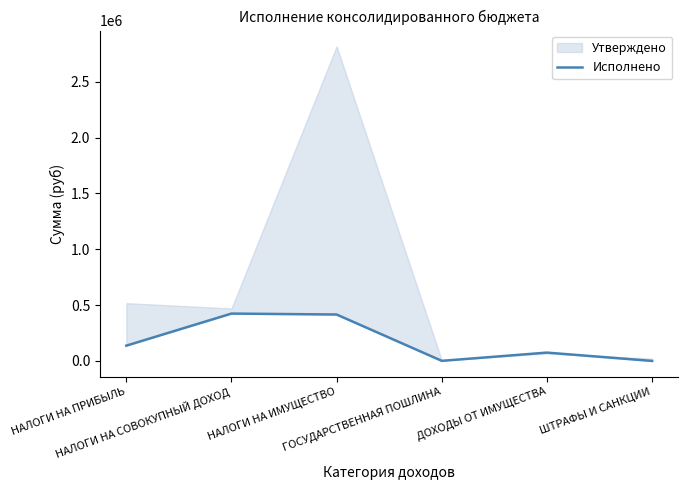

Does the chart have visible grid lines?

No